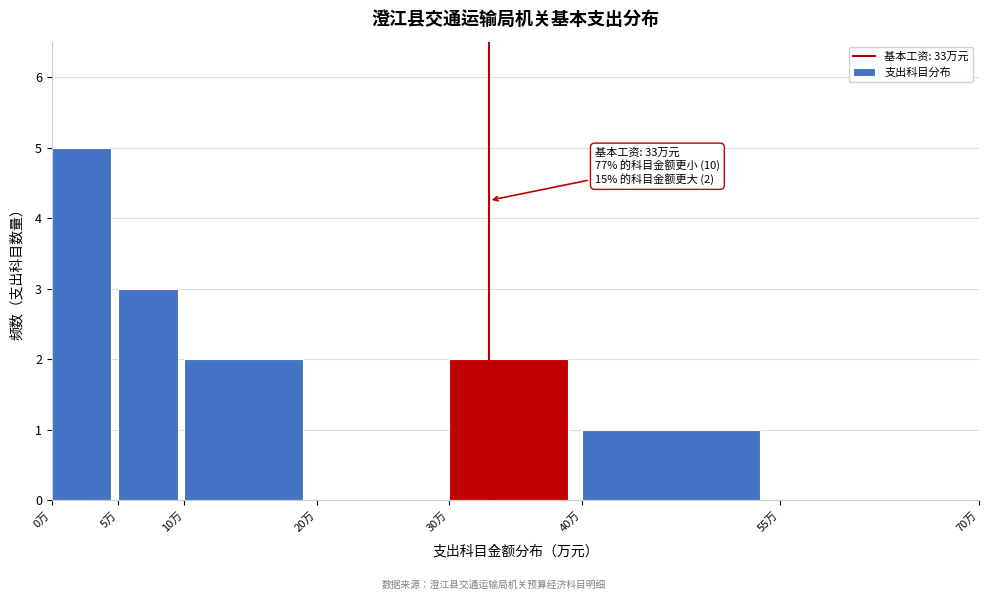

Which range on the x-axis has the tallest bar?

0 to 5